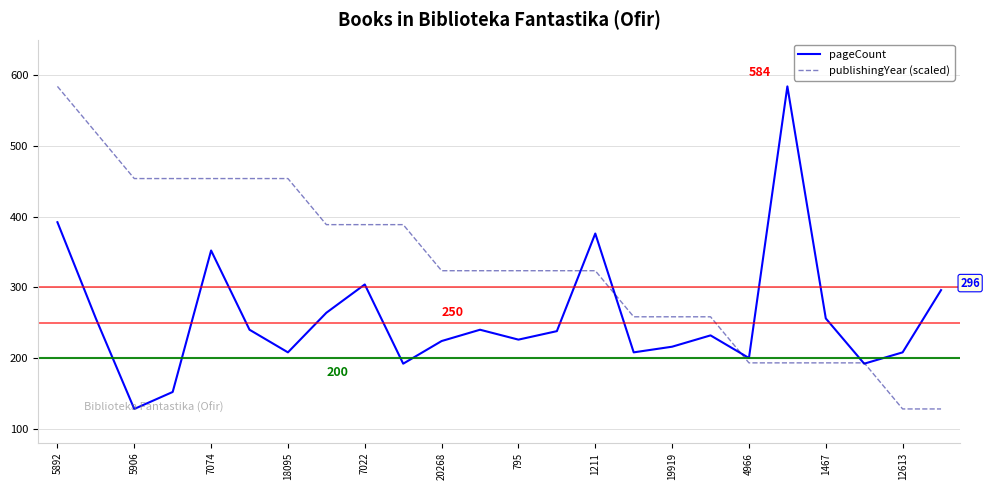

What is the highest value of the pageCount series?

584.0